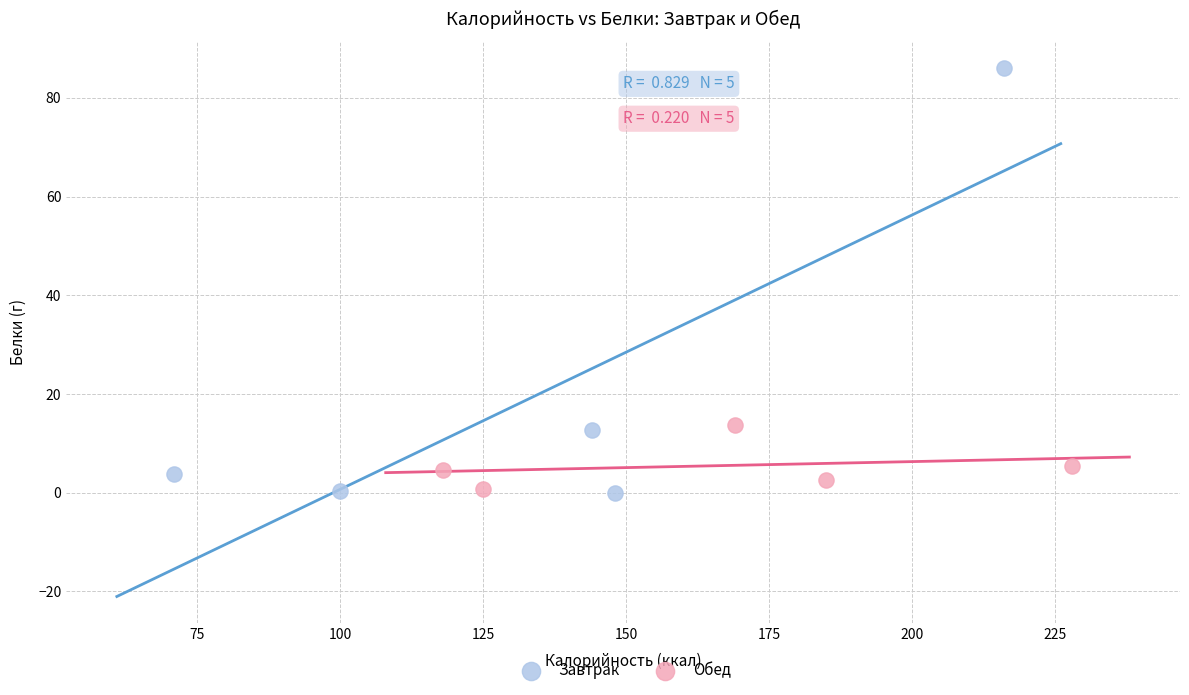

Which series contains the highest Y value?

Завтрак